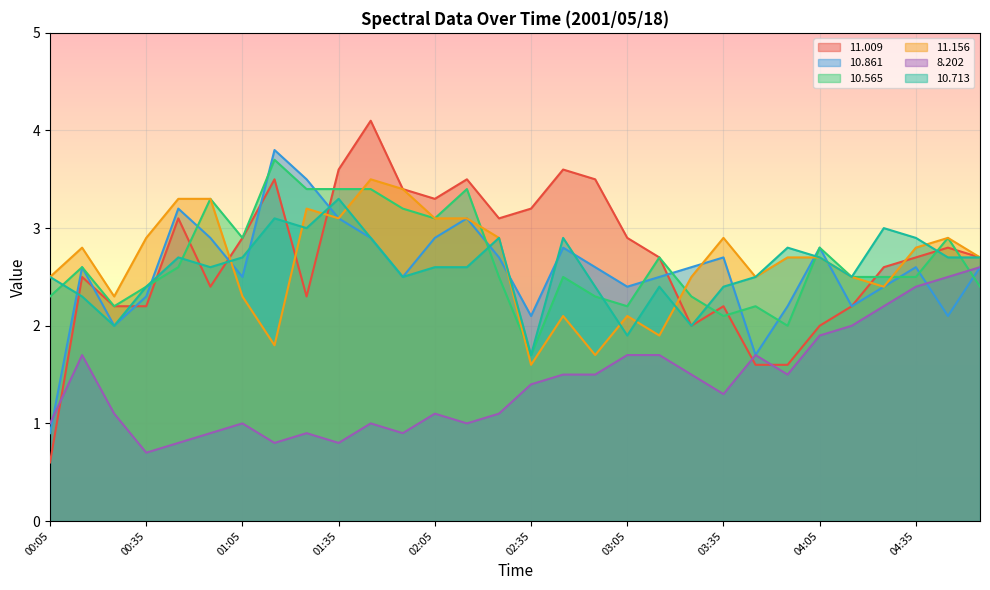

What is the sum of the  11.156 values at 03:55 and 01:35?

5.8